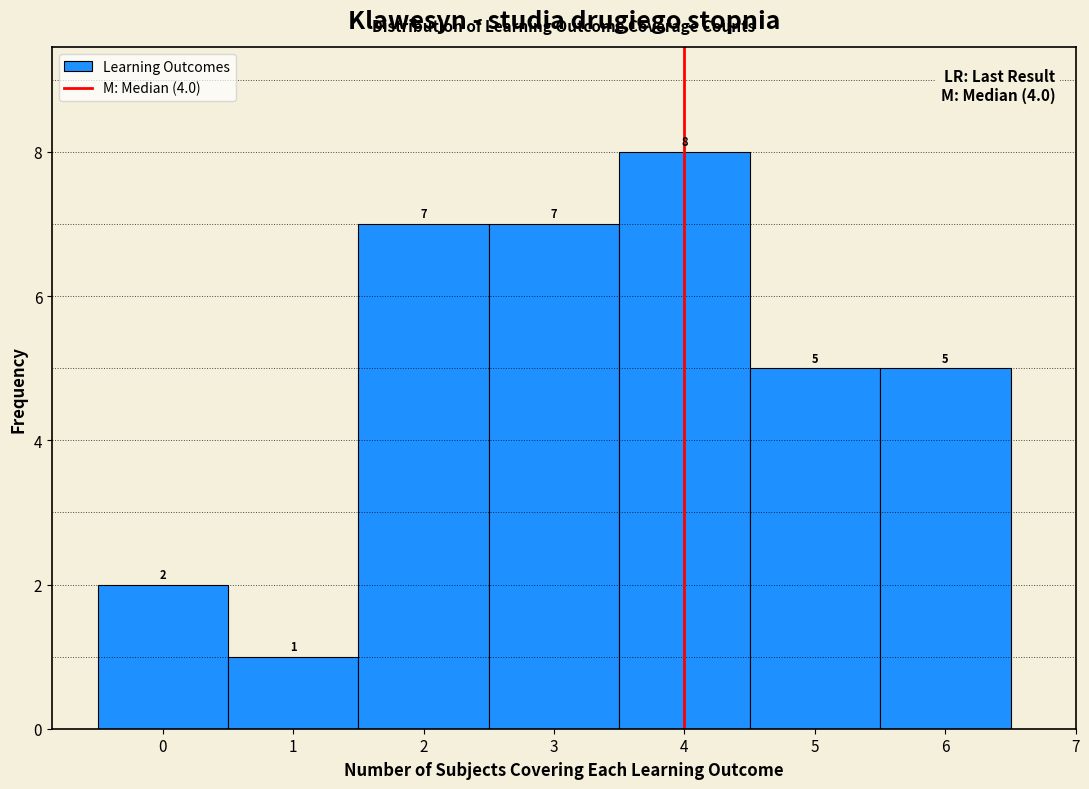

Over which range of the x-axis is the bar tallest?

3.5 to 4.5